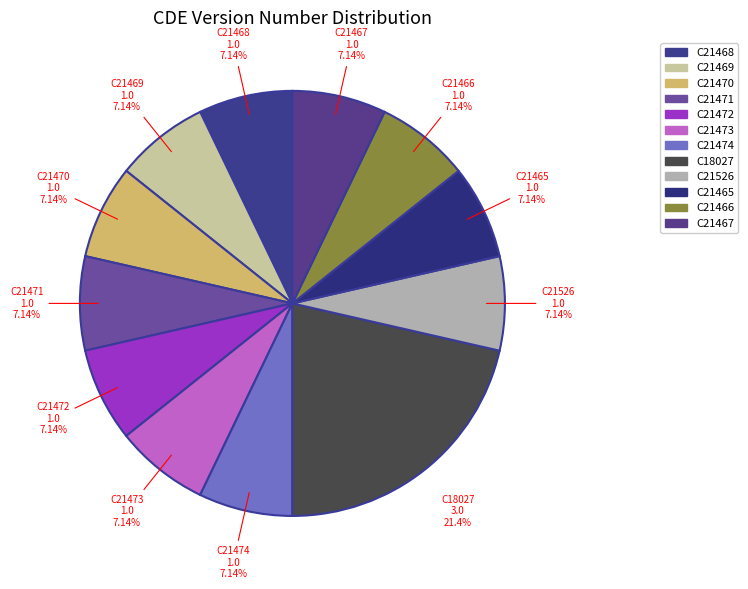

To the nearest percent, what percentage of the pie is C21474?

7%